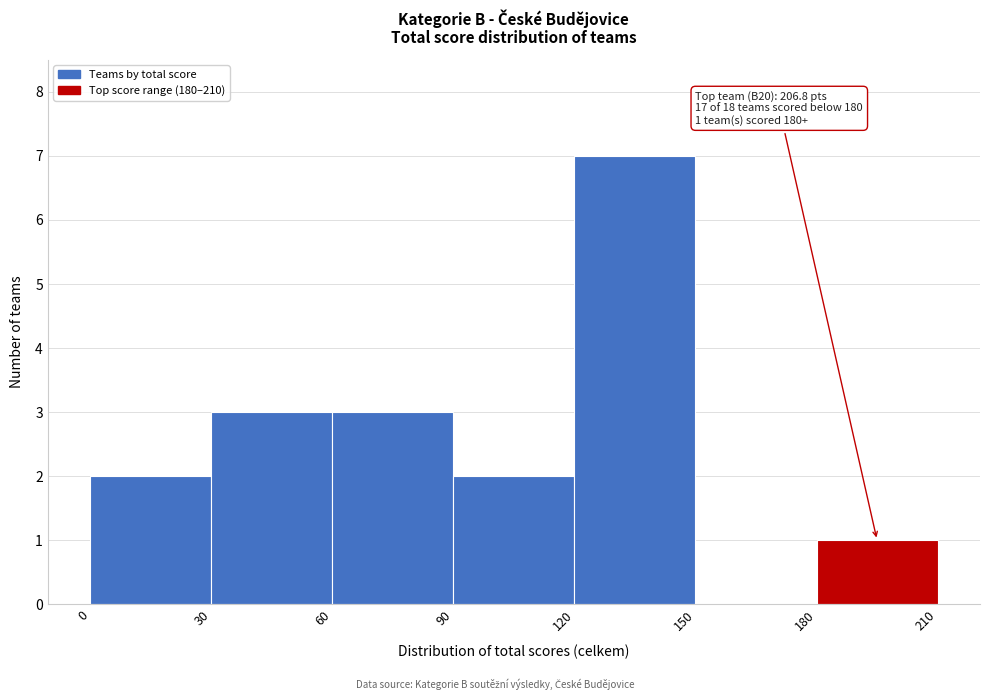

Over which range of the x-axis is the bar tallest?

120 to 150